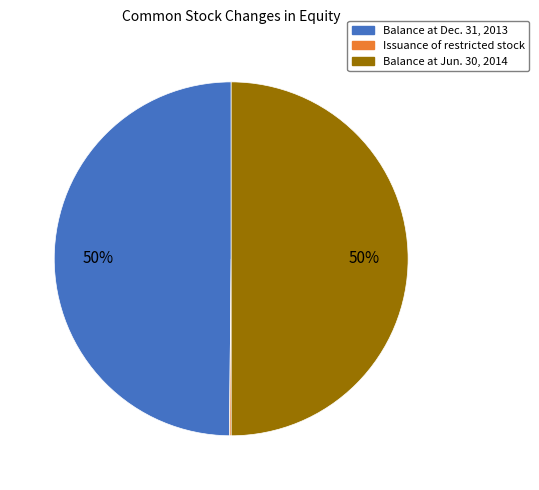

To the nearest percent, what is the average slice percentage?

33%